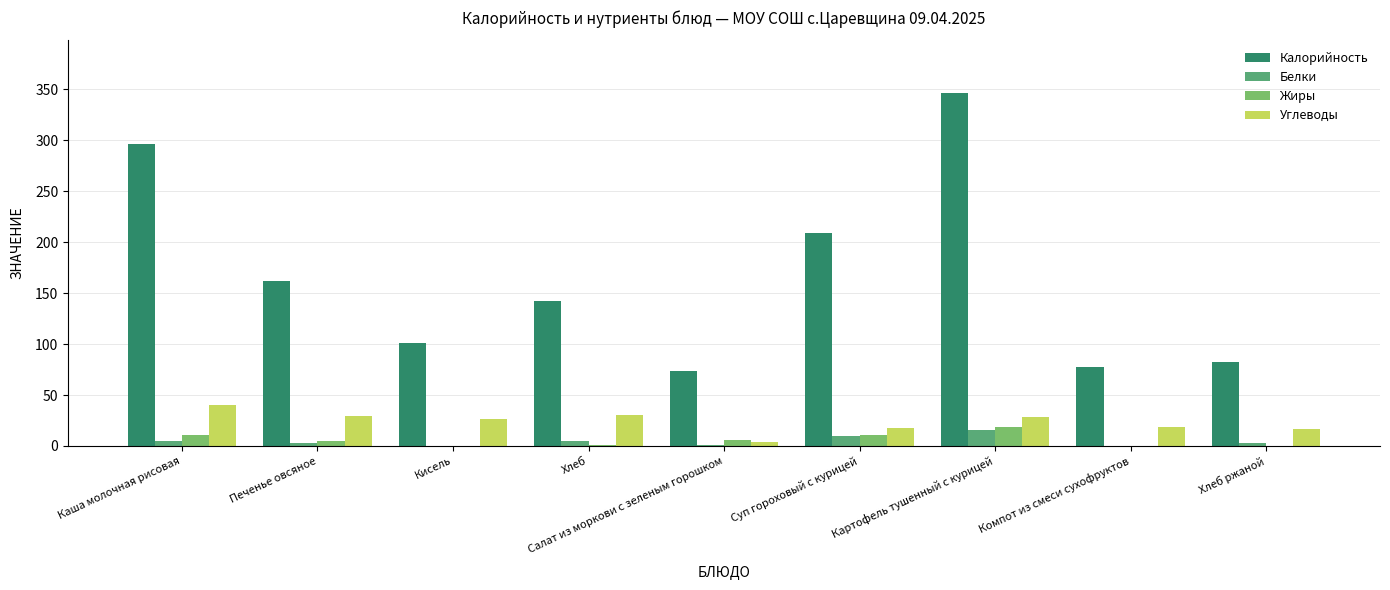

Which series changed the most between Хлеб and Салат из моркови с зеленым горошком?

Калорийность